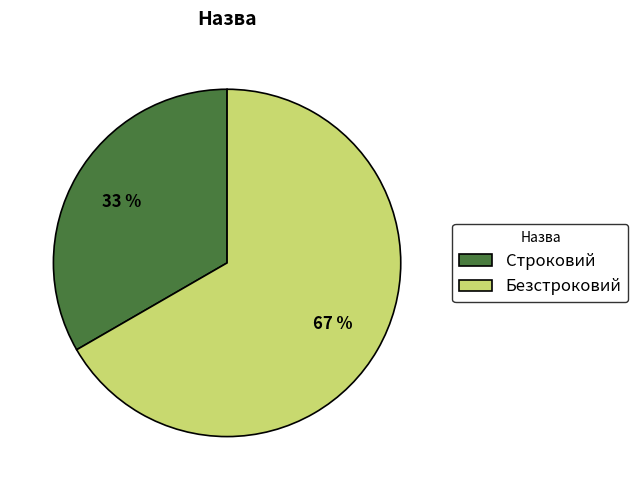

Is it true that Строковий is 33% of the pie?

True